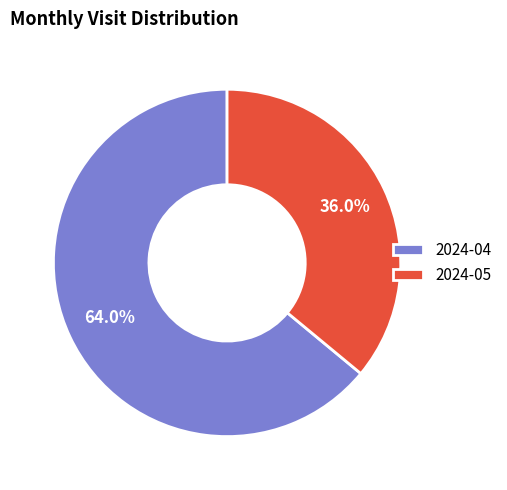

True or false: 2024-04 accounts for 64% of the total.

True